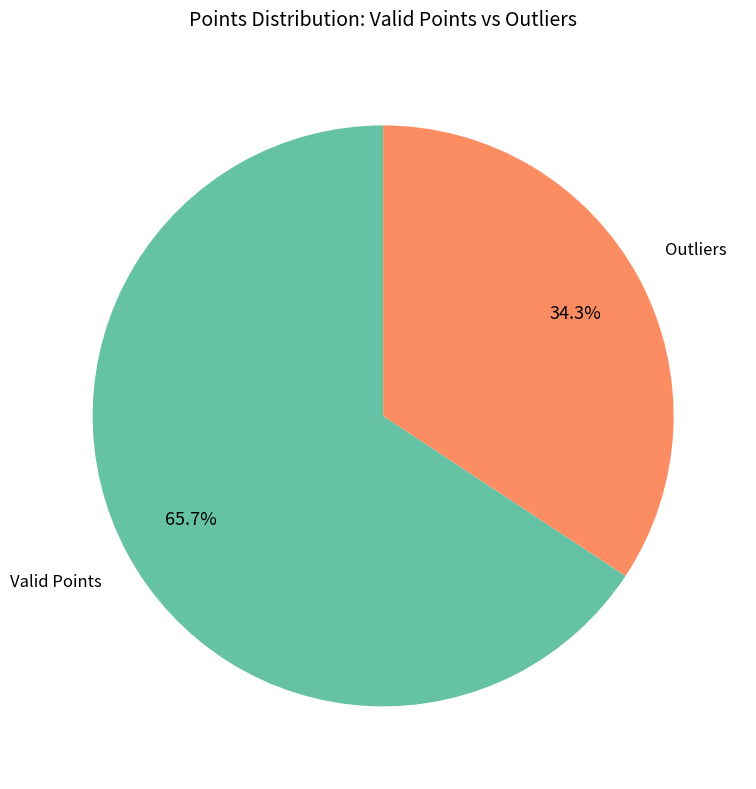

How many segments does this pie chart have?

2